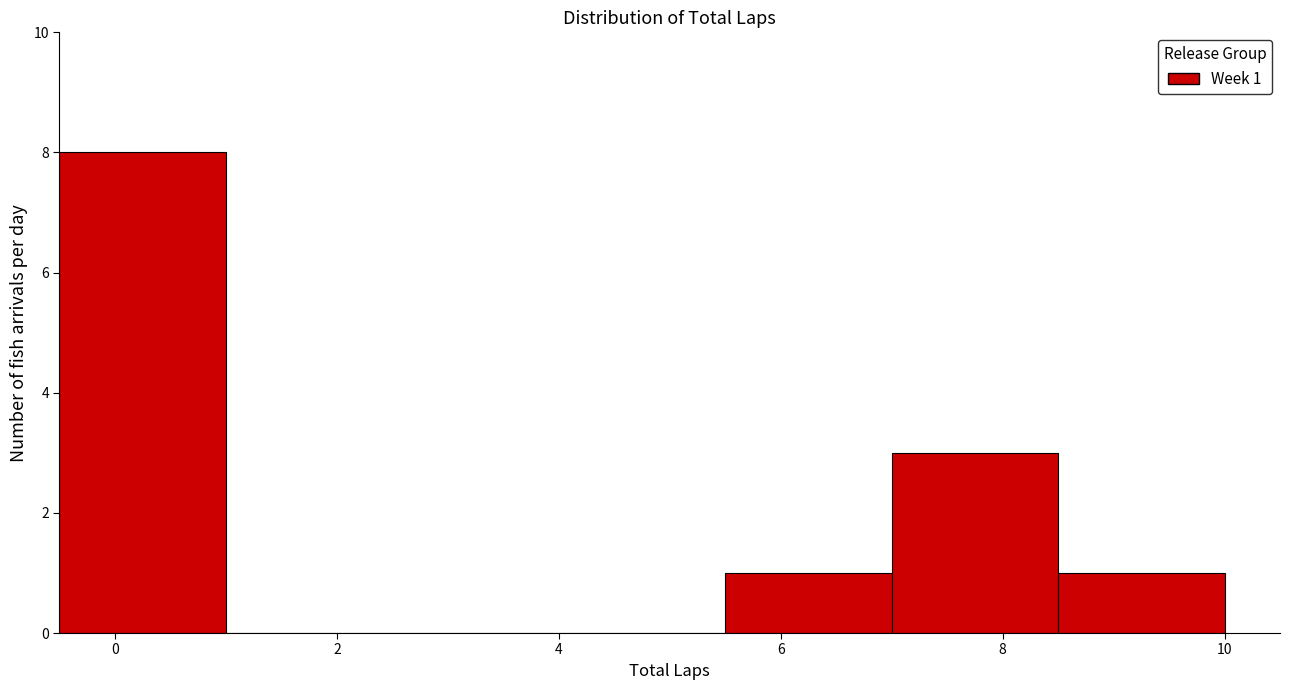

Which range on the x-axis has the tallest bar?

-0.5 to 1.0